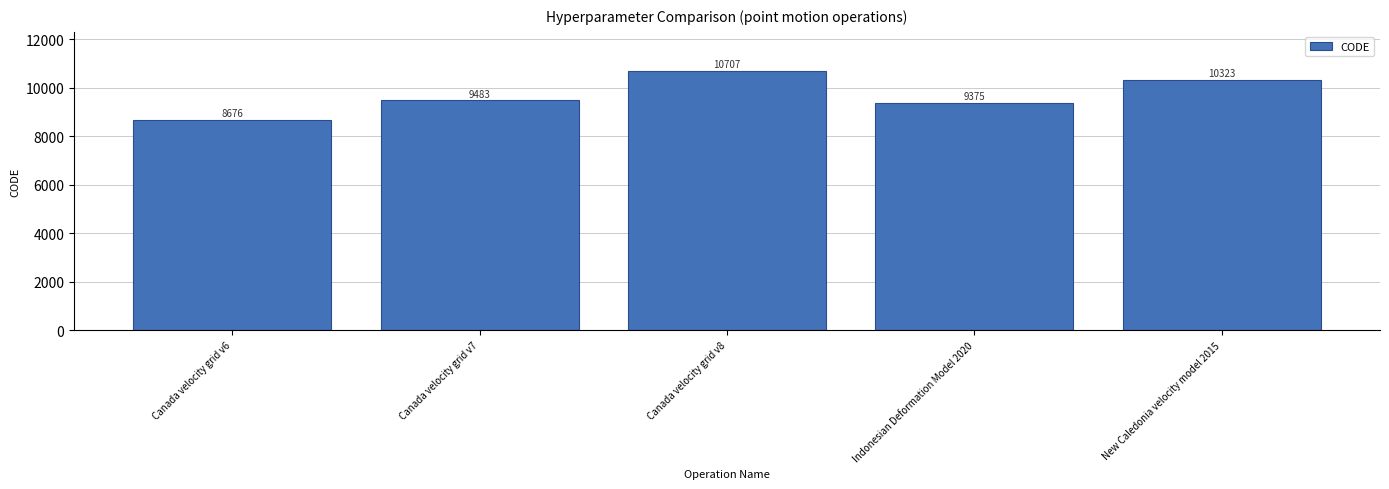

Is it true that the value at Indonesian Deformation Model 2020 is 13926?

False